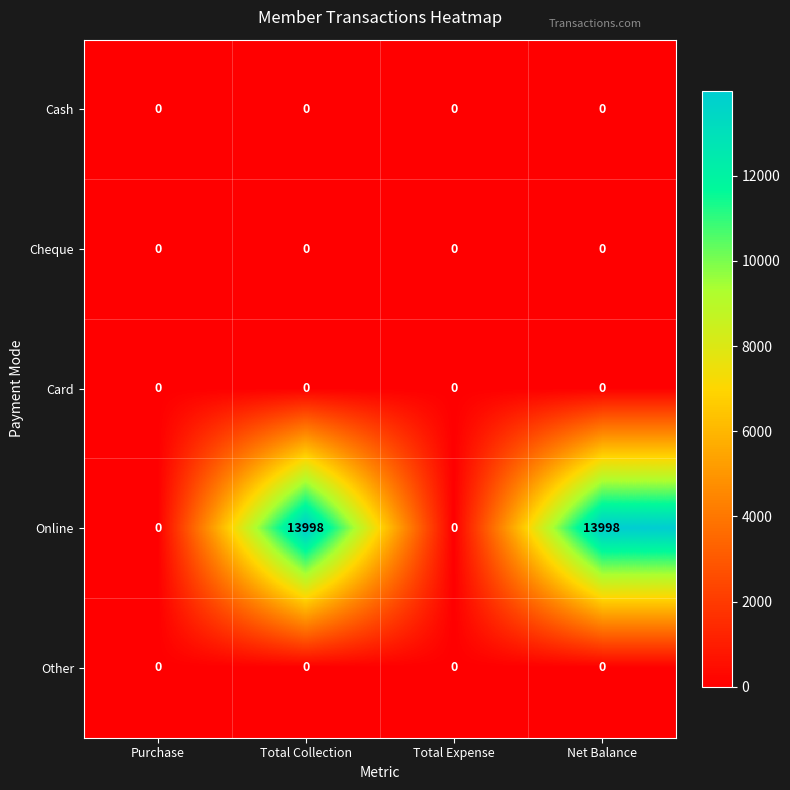

At how many categories does at least one series exceed 12618?

2